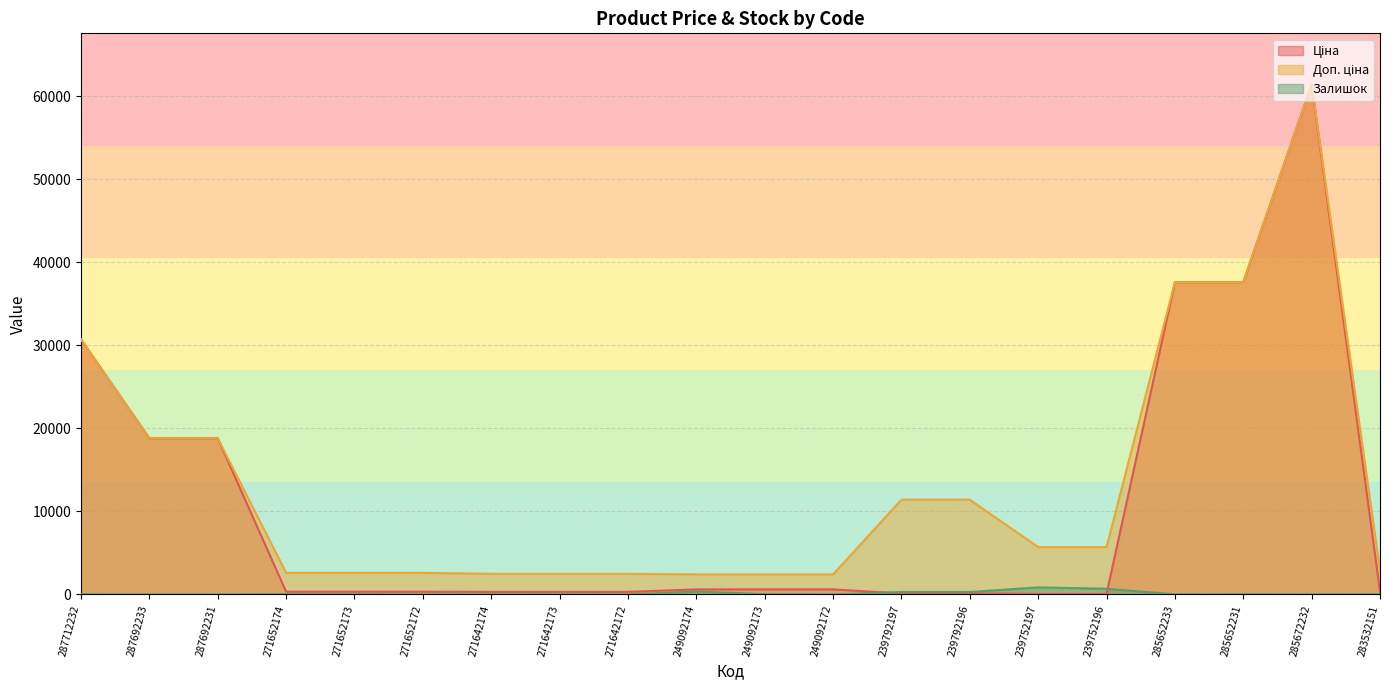

What is the difference between the second highest and second lowest values in the Залишок series?

683.0